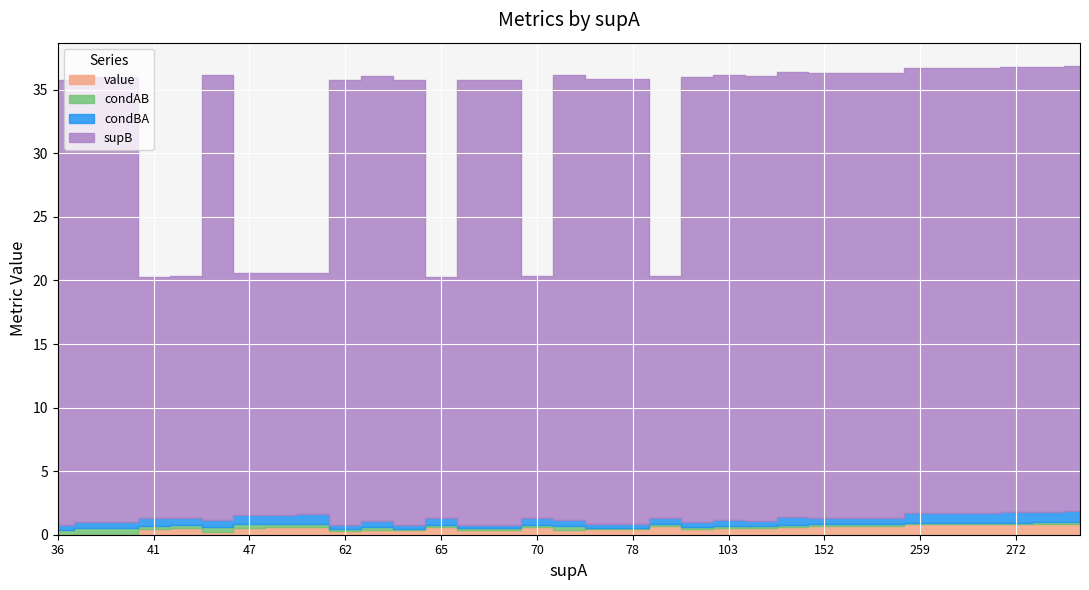

What is the total value across all series at 108?

36.1